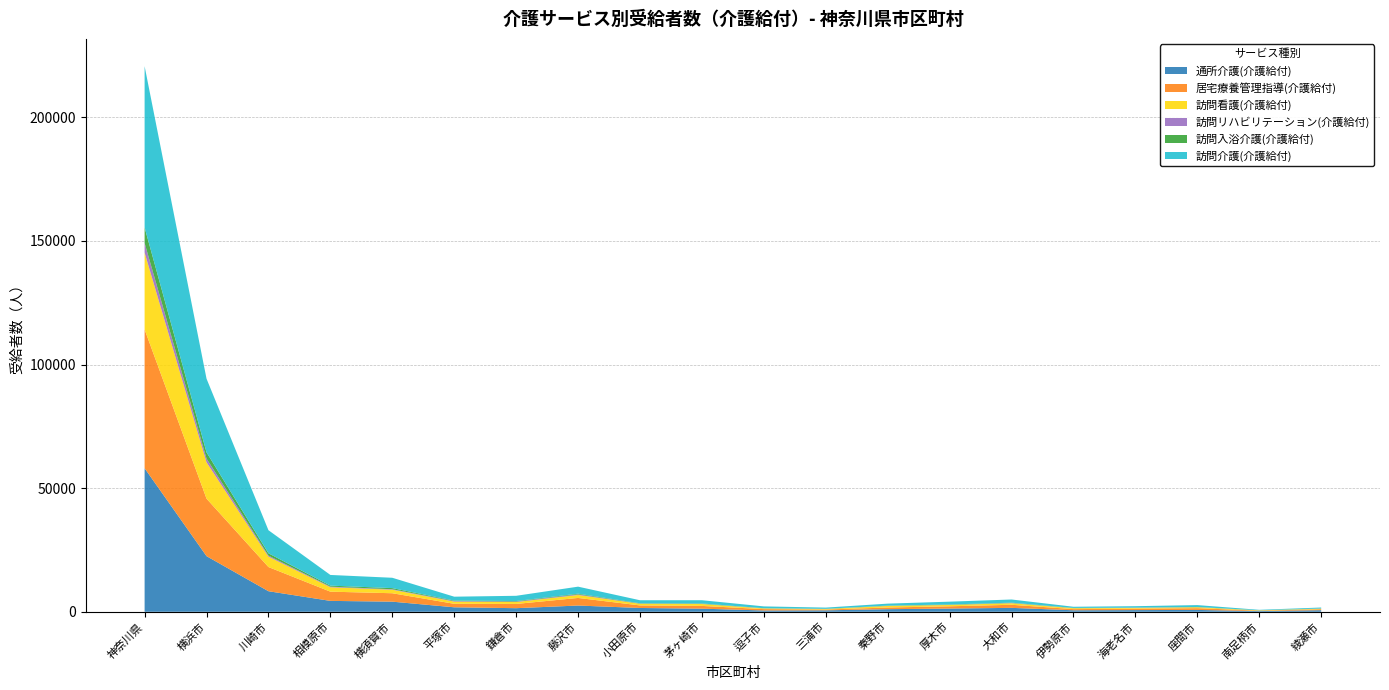

Reading right to left, extract all data points from this chart.

通所介護(介護給付): 綾瀬市=645	南足柄市=278	座間市=749	海老名市=682	伊勢原市=612	大和市=1584	厚木市=1297	秦野市=1049	三浦市=588	逗子市=529	茅ヶ崎市=1254	小田原市=1537	藤沢市=2525	鎌倉市=1454	平塚市=1814	横須賀市=4092	相模原市=4406	川崎市=8314	横浜市=22506	神奈川県=58055
居宅療養管理指導(介護給付): 綾瀬市=391	南足柄市=155	座間市=715	海老名市=578	伊勢原市=467	大和市=1249	厚木市=924	秦野市=676	三浦市=325	逗子市=550	茅ヶ崎市=1121	小田原市=1038	藤沢市=3069	鎌倉市=1718	平塚市=1412	横須賀市=3409	相模原市=3730	川崎市=9781	横浜市=23246	神奈川県=56132
訪問看護(介護給付): 綾瀬市=205	南足柄市=131	座間市=369	海老名市=304	伊勢原市=366	大和市=623	厚木市=537	秦野市=627	三浦市=209	逗子市=269	茅ヶ崎市=760	小田原市=658	藤沢市=1195	鎌倉市=763	平塚市=881	横須賀市=1424	相模原市=1790	川崎市=4195	横浜市=14707	神奈川県=31075
訪問リハビリテーション(介護給付): 綾瀬市=44	南足柄市=17	座間市=38	海老名市=83	伊勢原市=39	大和市=103	厚木市=56	秦野市=46	三浦市=32	逗子市=45	茅ヶ崎市=77	小田原市=72	藤沢市=258	鎌倉市=212	平塚市=212	横須賀市=189	相模原市=239	川崎市=423	横浜市=1511	神奈川県=3887
訪問入浴介護(介護給付): 綾瀬市=50	南足柄市=26	座間市=70	海老名市=48	伊勢原市=77	大和市=126	厚木市=136	秦野市=98	三浦市=68	逗子市=50	茅ヶ崎市=147	小田原市=134	藤沢市=268	鎌倉市=193	平塚市=200	横須賀市=459	相模原市=408	川崎市=943	横浜市=2513	神奈川県=6294
訪問介護(介護給付): 綾瀬市=386	南足柄市=184	座間市=762	海老名市=568	伊勢原市=468	大和市=1282	厚木市=1141	秦野市=797	三浦市=468	逗子市=735	茅ヶ崎市=1314	小田原市=1225	藤沢市=2843	鎌倉市=2121	平塚市=1586	横須賀市=4181	相模原市=4322	川崎市=9327	横浜市=29786	神奈川県=65232